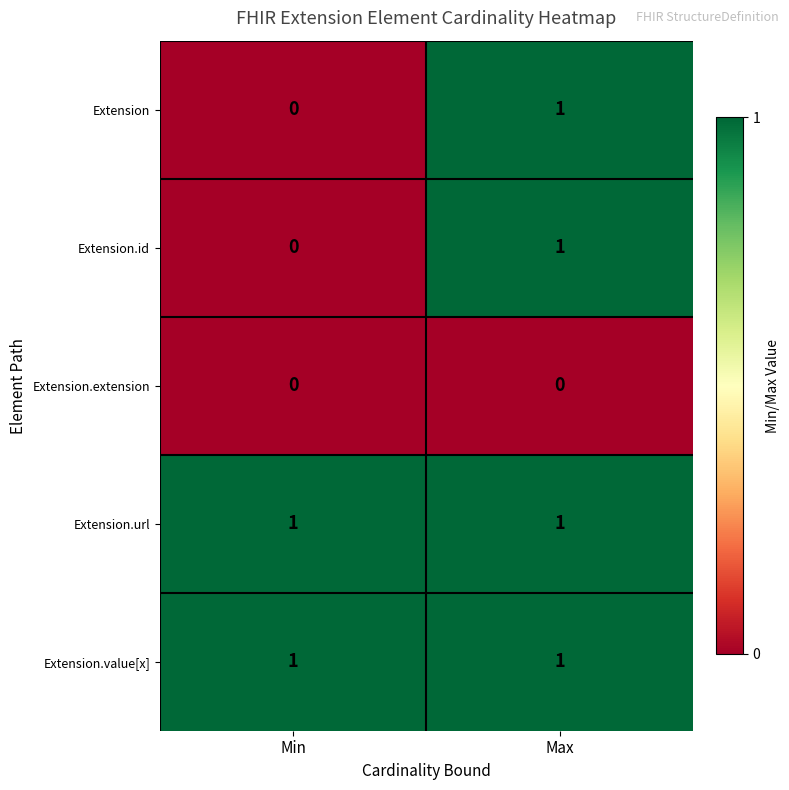

Rank the categories by Extension.id value from lowest to highest.

Min, Max